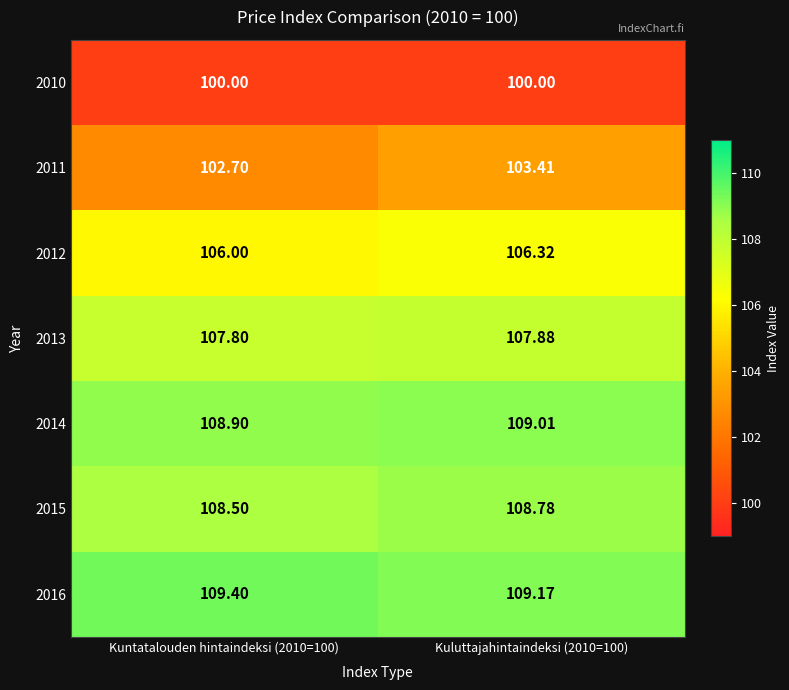

What is the difference between the highest and lowest values at Kuntatalouden hintaindeksi (2010=100)?

9.4